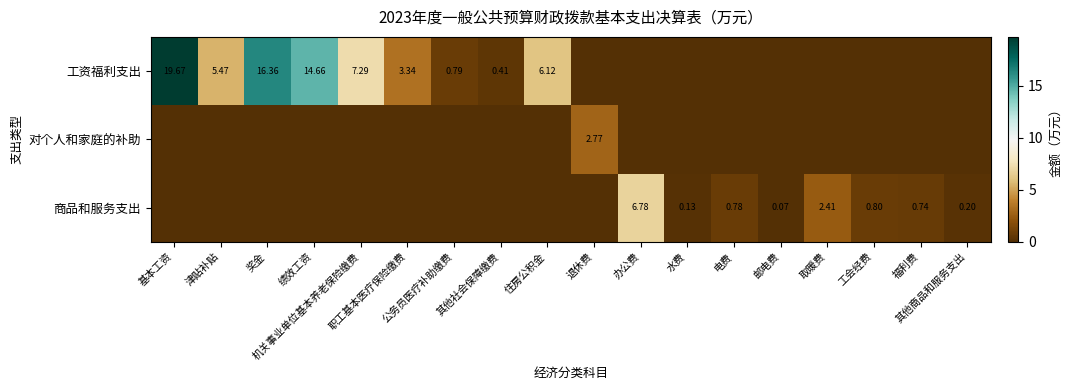

At which label is 商品和服务支出 closest to 3?

取暖费